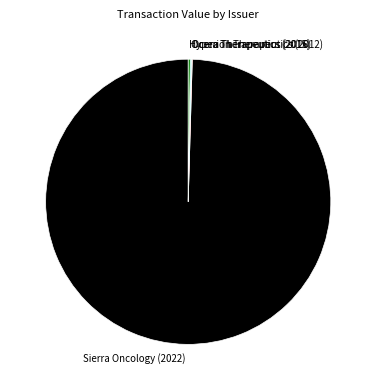

Which slice represents more than half of the pie?

Sierra Oncology (2022)